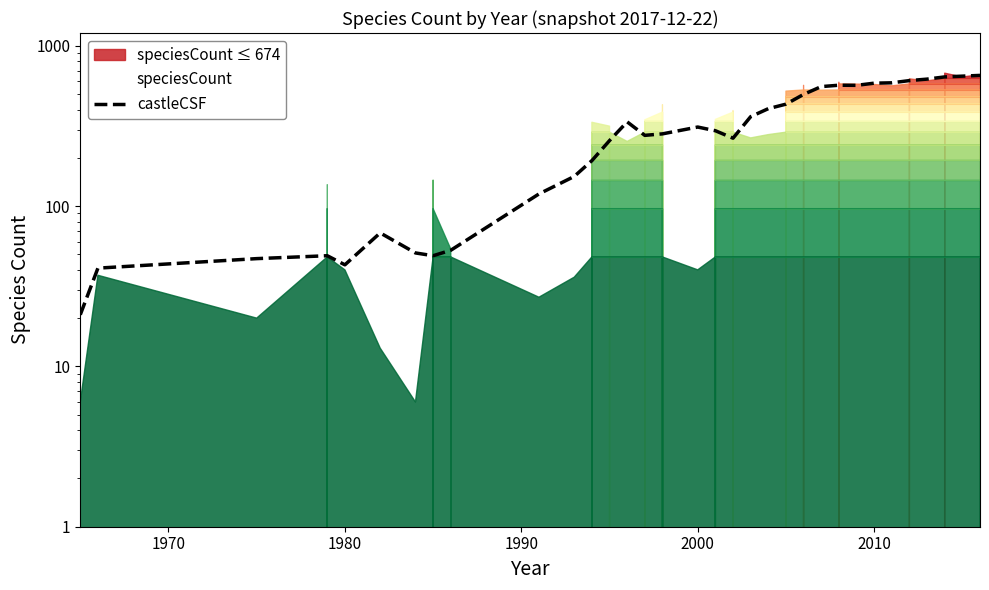

True or false: there are more than 0 points higher than both neighbors.

True